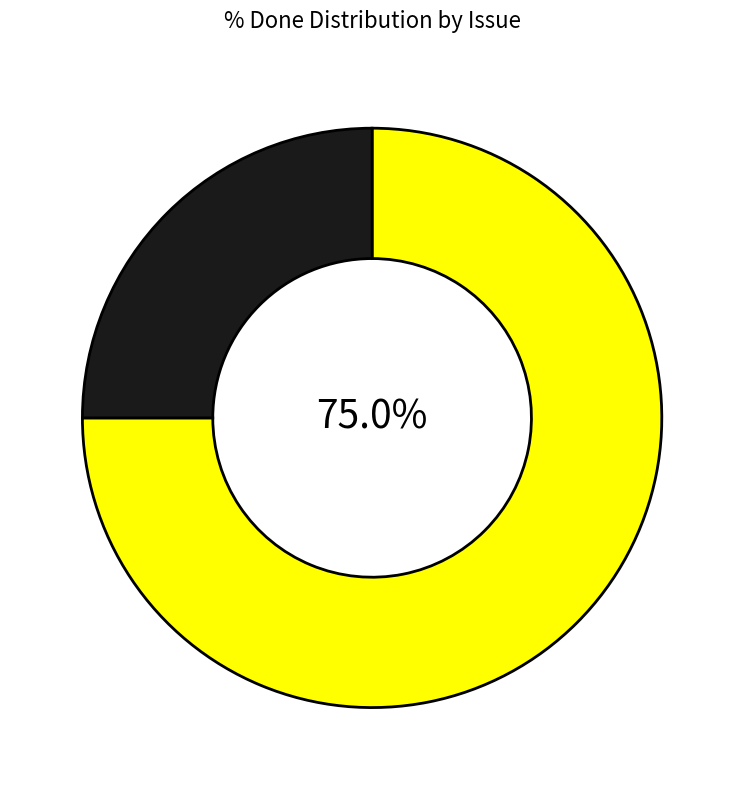

Is there any slice that represents more than half of the pie?

Yes